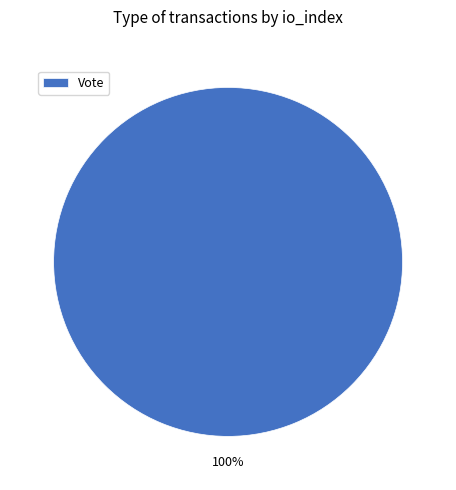

Is there a majority slice in this chart?

Yes